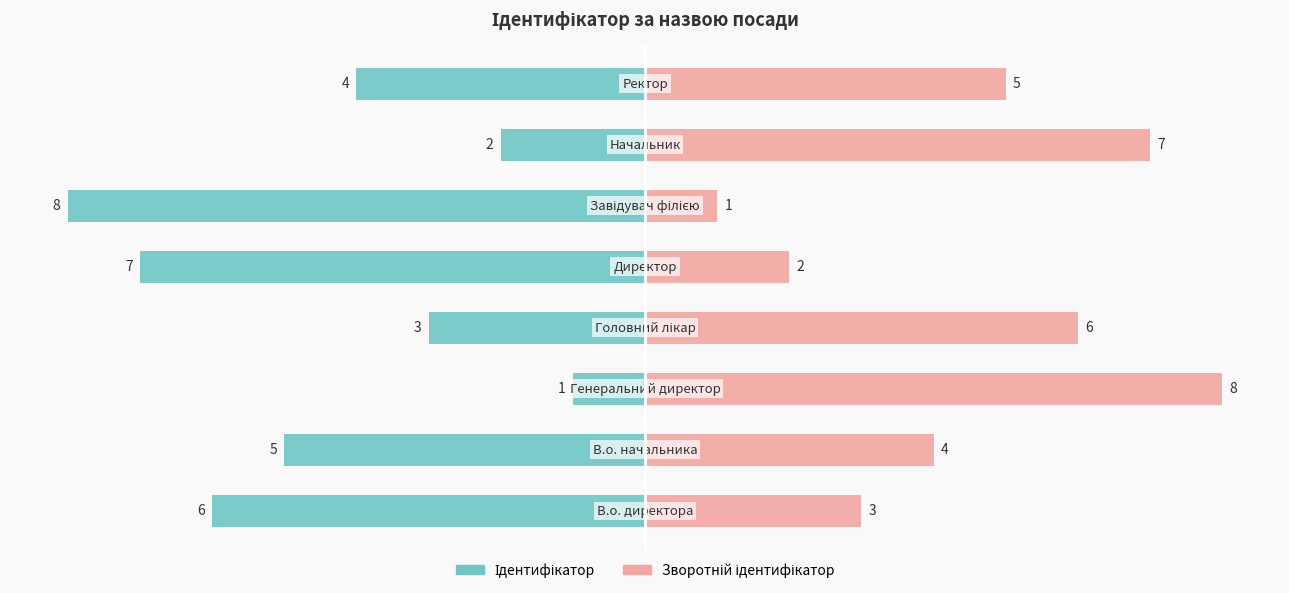

At 3, list the series in order from largest to smallest.

Зворотній ідентифікатор, Ідентифікатор